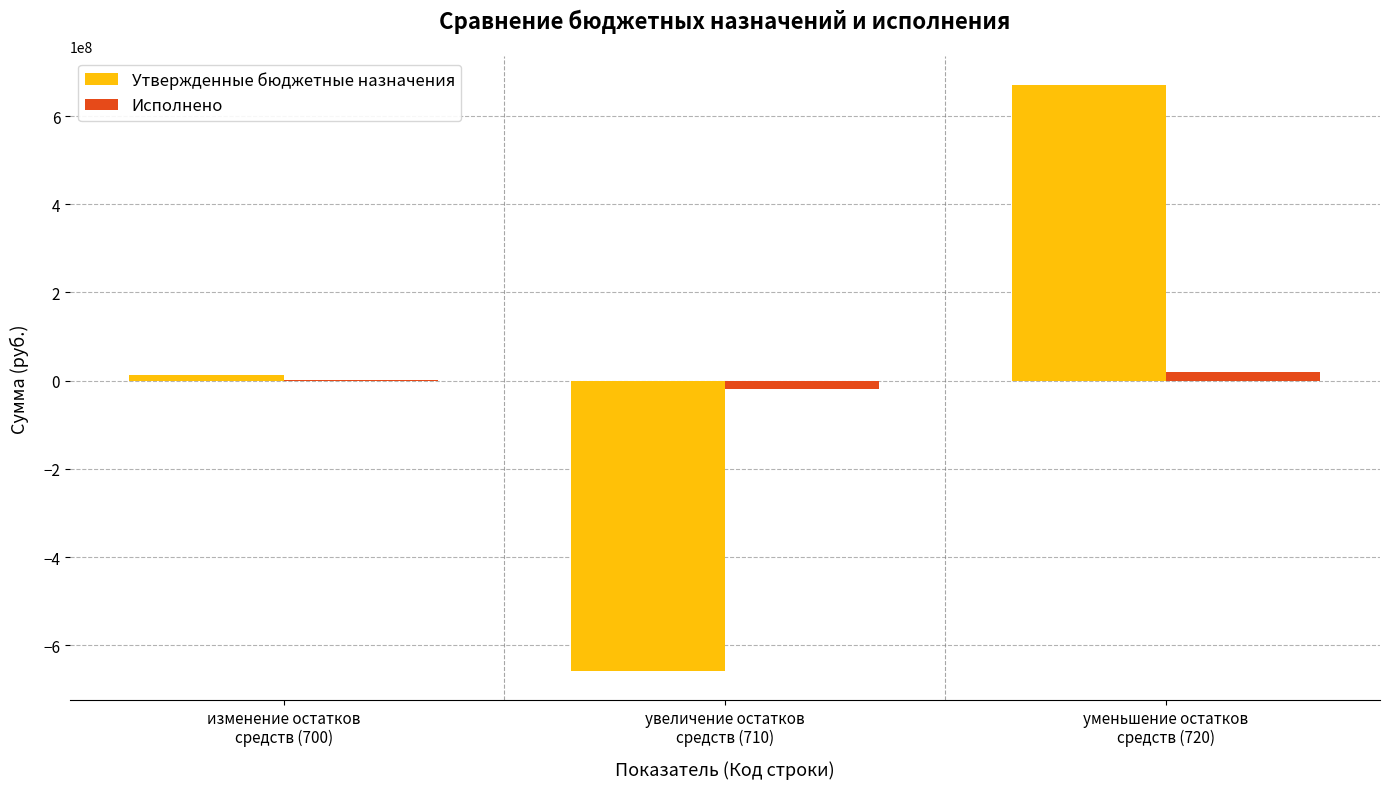

Are the bars grouped side by side (vs. stacked)?

Yes